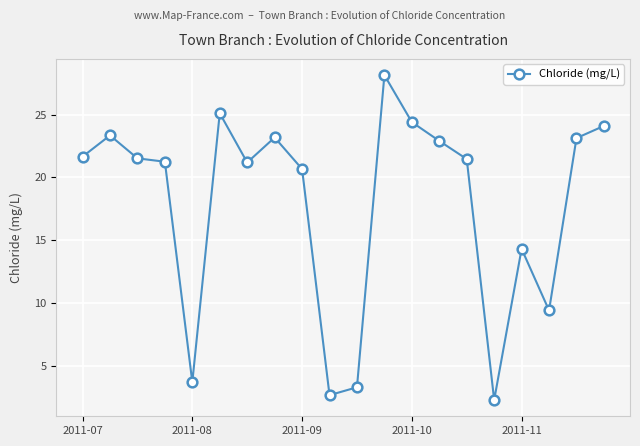

What is the value of the 16th point from the left?

2.3